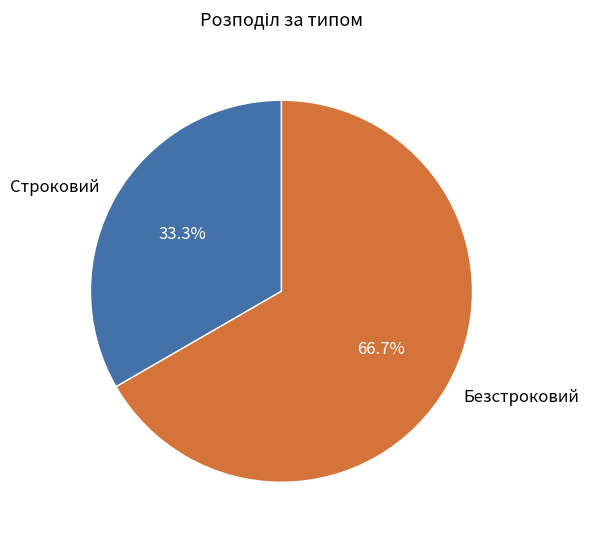

Which has a higher value, Безстроковий or Строковий?

Безстроковий